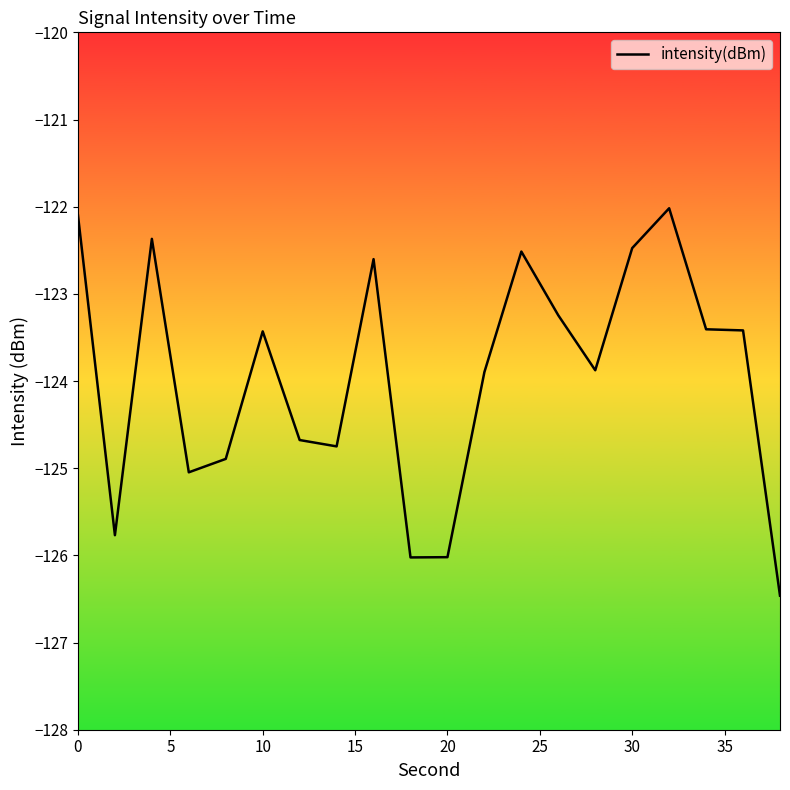

Count the number of values greater than -123.

6